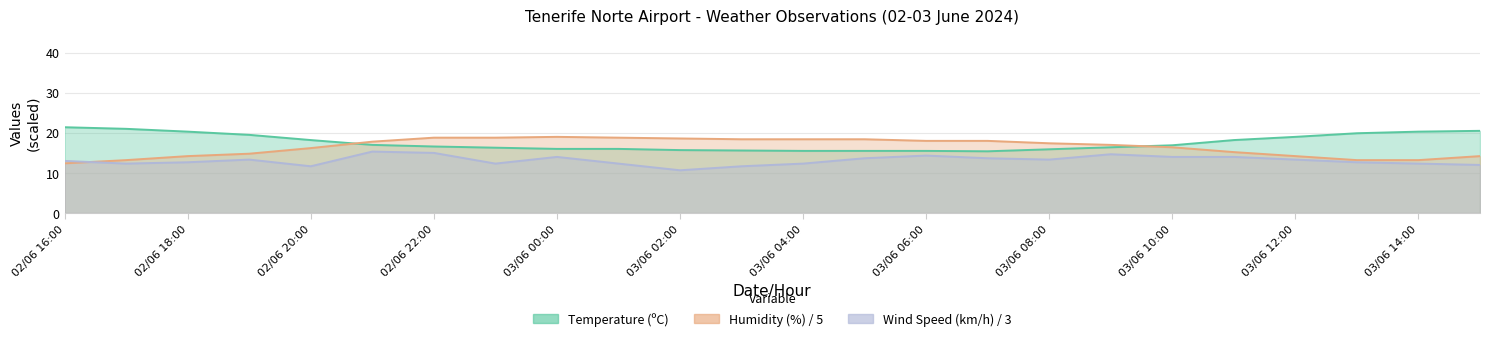

The value of Humidity (%) at 03/06 14:00 is 13.2. True or false?

True